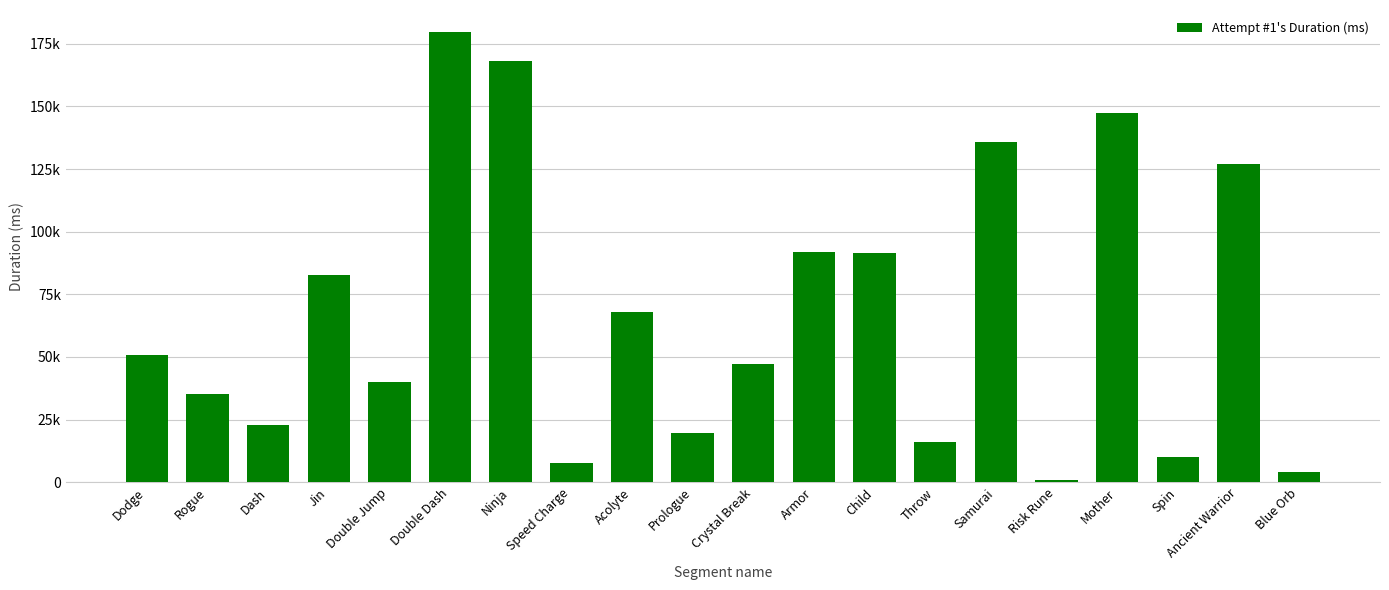

Reading right to left, what are all the values shown in this chart?

4172	127000	9930	147446	988	135803	16086	91287	92012	47362	19694	67935	7798	168172	179480	40043	82806	22808	35186	50666